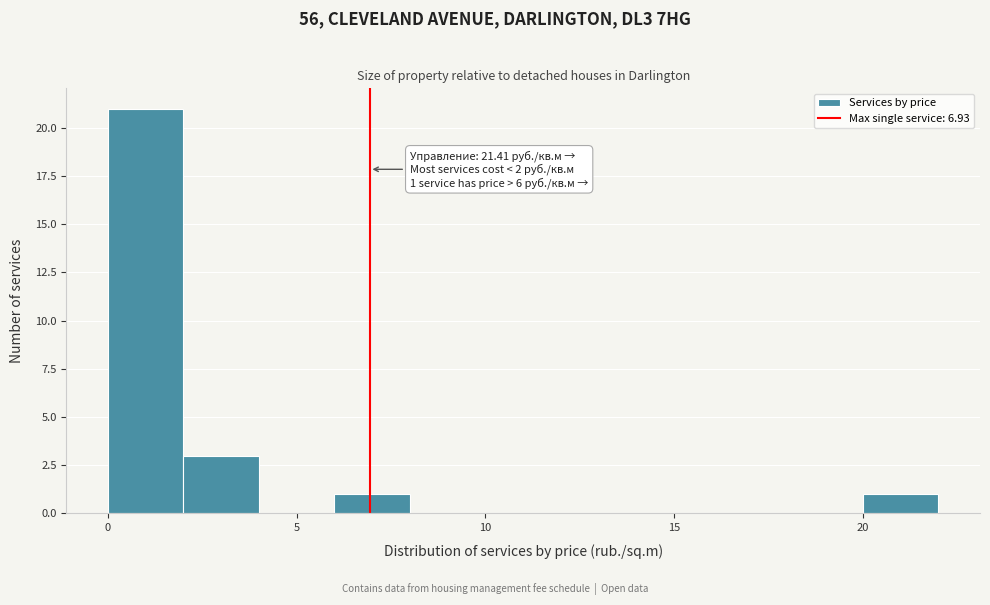

Which range on the x-axis has the tallest bar?

0 to 2